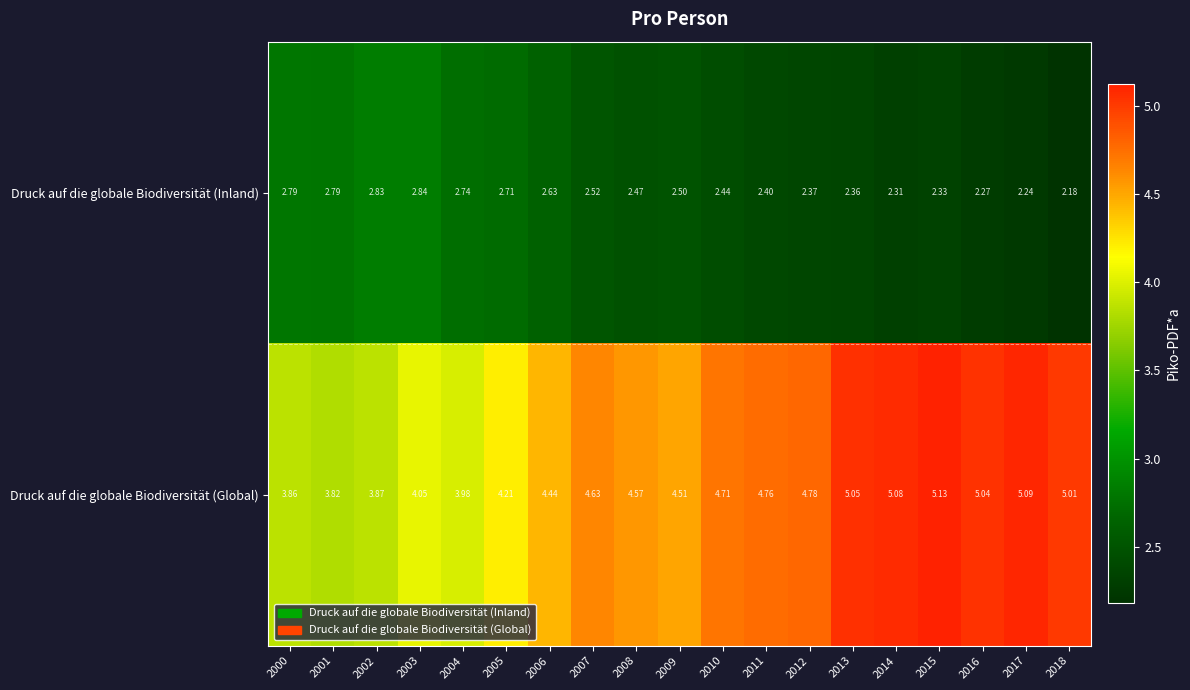

Rank the series by their average value, from highest to lowest.

Druck auf die globale Biodiversität (Global), Druck auf die globale Biodiversität (Inland)